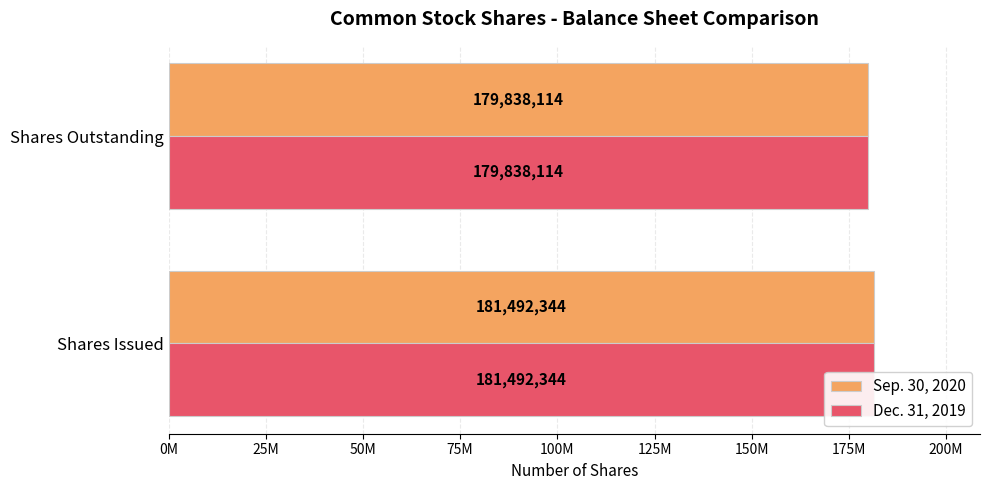

At Shares Outstanding, list the series in order from largest to smallest.

Sep. 30, 2020, Dec. 31, 2019